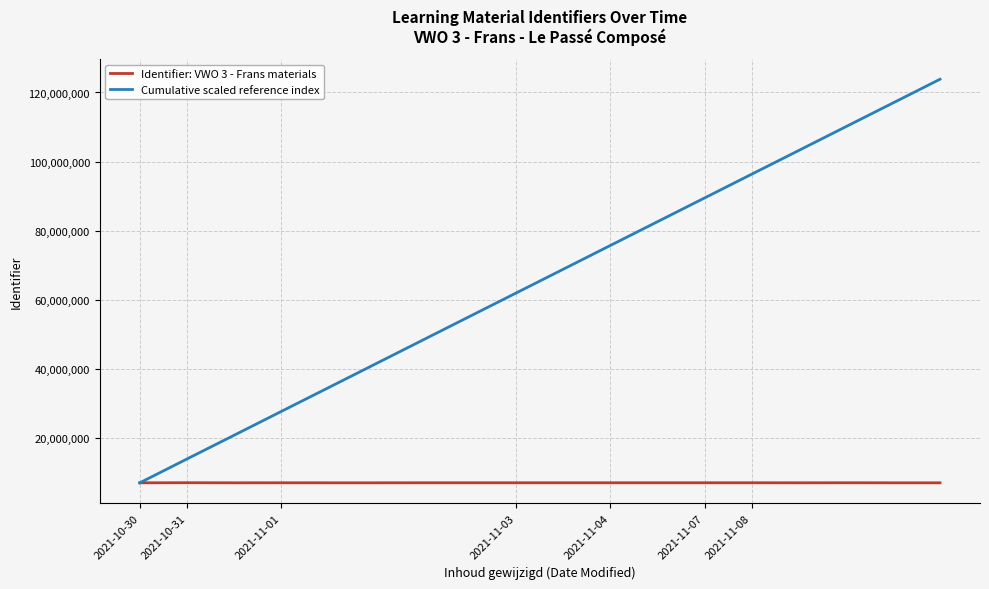

What is the minimum value for Cumulative scaled reference index?

6880417